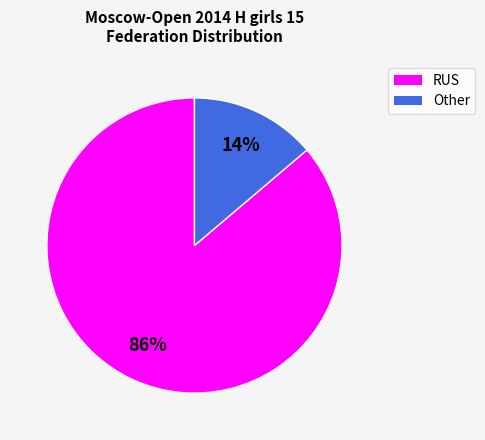

Which has a higher value, RUS or Other?

RUS